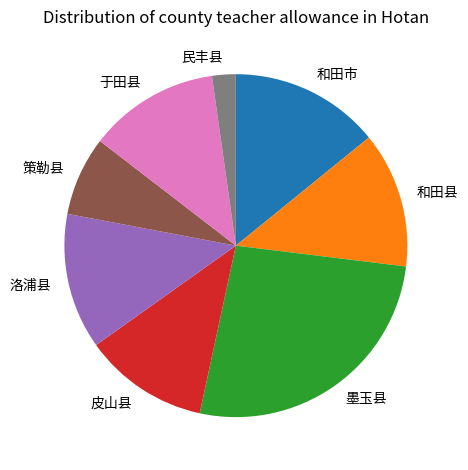

How many segments does this pie chart have?

8